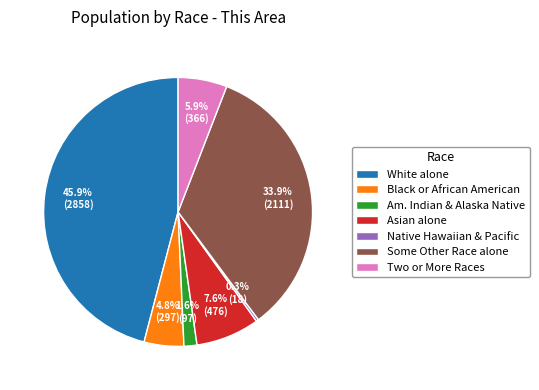

What is the smallest slice in the pie chart?

Native Hawaiian & Pacific